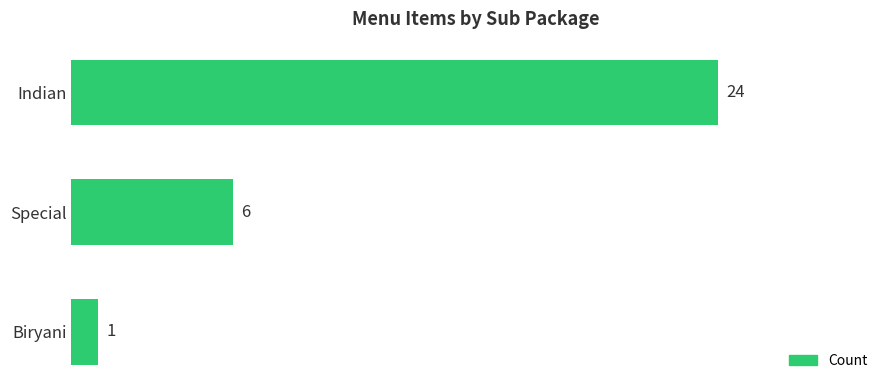

List the labels in order of value, smallest first.

Biryani, Special, Indian